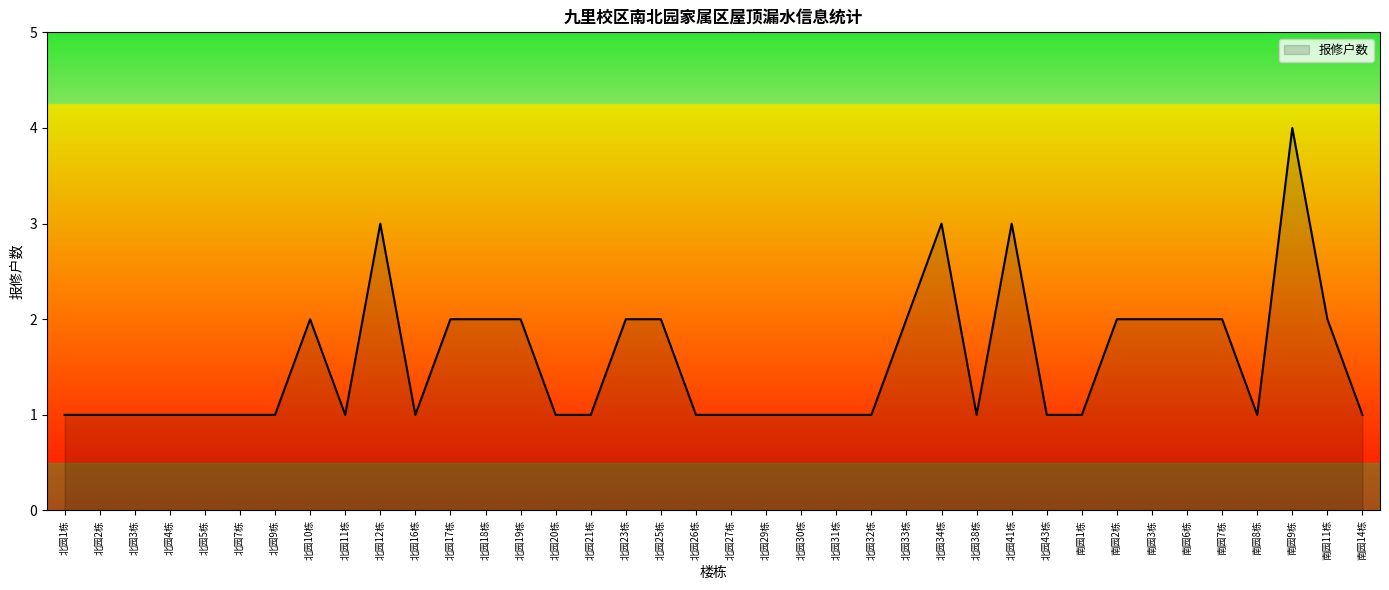

What is the sum of all values?

59